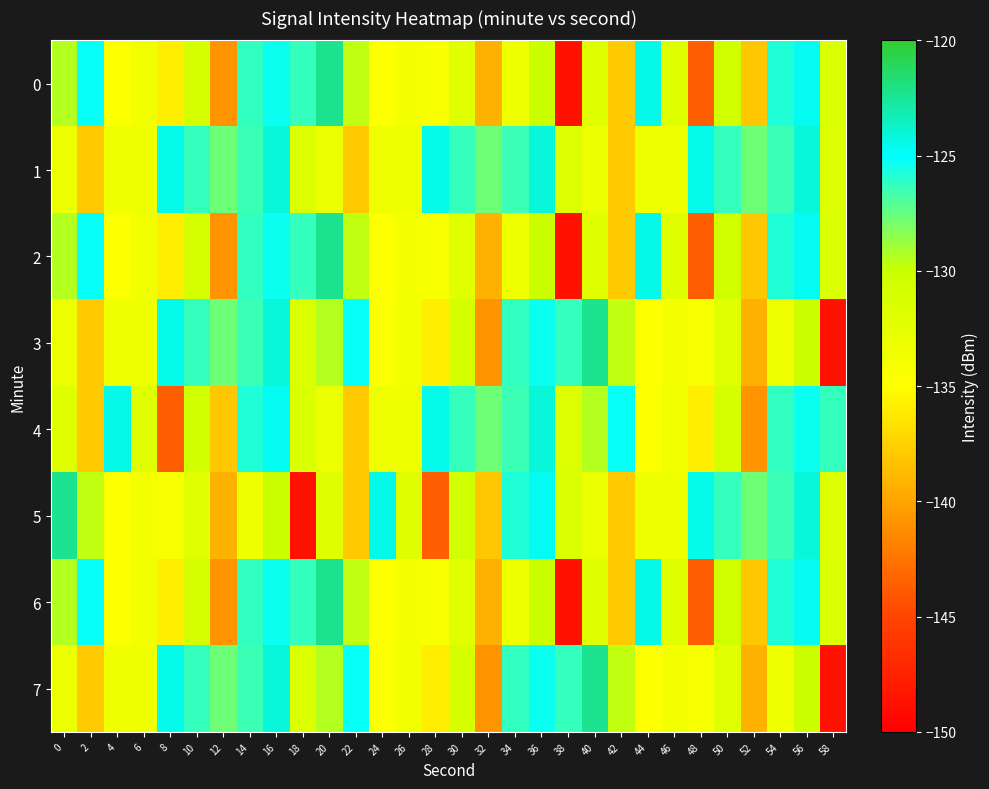

Reading left to right, list all the values displayed in this chart.

0: 0=-129.4	2=-125.2	4=-134.6	6=-133.7	8=-135.9	10=-131.0	12=-140.9	14=-126.2	16=-125.3	18=-126.3	20=-122.3	22=-129.7	24=-134.9	26=-134.0	28=-134.3	30=-132.0	32=-139.3	34=-133.4	36=-130.0	38=-148.7	40=-131.9	42=-137.9	44=-124.5	46=-131.9	48=-143.6	50=-130.4	52=-138.1	54=-125.8	56=-124.7	58=-131.4
1: 0=-133.1	2=-137.9	4=-133.6	6=-133.6	8=-124.6	10=-126.3	12=-127.7	14=-126.5	16=-124.1	18=-131.5	20=-133.1	22=-137.9	24=-133.6	26=-133.6	28=-124.6	30=-126.3	32=-127.7	34=-126.5	36=-124.1	38=-131.5	40=-133.1	42=-137.9	44=-133.6	46=-133.6	48=-124.6	50=-126.3	52=-127.7	54=-126.5	56=-124.1	58=-131.5
2: 0=-129.4	2=-125.2	4=-134.6	6=-133.7	8=-135.9	10=-131.0	12=-140.9	14=-126.2	16=-125.3	18=-126.3	20=-122.3	22=-129.7	24=-134.9	26=-134.0	28=-134.3	30=-132.0	32=-139.3	34=-133.4	36=-130.0	38=-148.7	40=-131.9	42=-137.9	44=-124.5	46=-131.9	48=-143.6	50=-130.4	52=-138.1	54=-125.8	56=-124.7	58=-131.4
3: 0=-133.1	2=-137.9	4=-133.6	6=-133.6	8=-124.6	10=-126.3	12=-127.7	14=-126.5	16=-124.1	18=-131.5	20=-129.4	22=-125.2	24=-134.6	26=-133.7	28=-135.9	30=-131.0	32=-140.9	34=-126.2	36=-125.3	38=-126.3	40=-122.3	42=-129.7	44=-134.9	46=-134.0	48=-134.3	50=-132.0	52=-139.3	54=-133.4	56=-130.0	58=-148.7
4: 0=-131.9	2=-137.9	4=-124.5	6=-131.9	8=-143.6	10=-130.4	12=-138.1	14=-125.8	16=-124.7	18=-131.4	20=-133.1	22=-137.9	24=-133.6	26=-133.6	28=-124.6	30=-126.3	32=-127.7	34=-126.5	36=-124.1	38=-131.5	40=-129.4	42=-125.2	44=-134.6	46=-133.7	48=-135.9	50=-131.0	52=-140.9	54=-126.2	56=-125.3	58=-126.3
5: 0=-122.3	2=-129.7	4=-134.9	6=-134.0	8=-134.3	10=-132.0	12=-139.3	14=-133.4	16=-130.0	18=-148.7	20=-131.9	22=-137.9	24=-124.5	26=-131.9	28=-143.6	30=-130.4	32=-138.1	34=-125.8	36=-124.7	38=-131.4	40=-133.1	42=-137.9	44=-133.6	46=-133.6	48=-124.6	50=-126.3	52=-127.7	54=-126.5	56=-124.1	58=-131.5
6: 0=-129.4	2=-125.2	4=-134.6	6=-133.7	8=-135.9	10=-131.0	12=-140.9	14=-126.2	16=-125.3	18=-126.3	20=-122.3	22=-129.7	24=-134.9	26=-134.0	28=-134.3	30=-132.0	32=-139.3	34=-133.4	36=-130.0	38=-148.7	40=-131.9	42=-137.9	44=-124.5	46=-131.9	48=-143.6	50=-130.4	52=-138.1	54=-125.8	56=-124.7	58=-131.4
7: 0=-133.1	2=-137.9	4=-133.6	6=-133.6	8=-124.6	10=-126.3	12=-127.7	14=-126.5	16=-124.1	18=-131.5	20=-129.4	22=-125.2	24=-134.6	26=-133.7	28=-135.9	30=-131.0	32=-140.9	34=-126.2	36=-125.3	38=-126.3	40=-122.3	42=-129.7	44=-134.9	46=-134.0	48=-134.3	50=-132.0	52=-139.3	54=-133.4	56=-130.0	58=-148.7